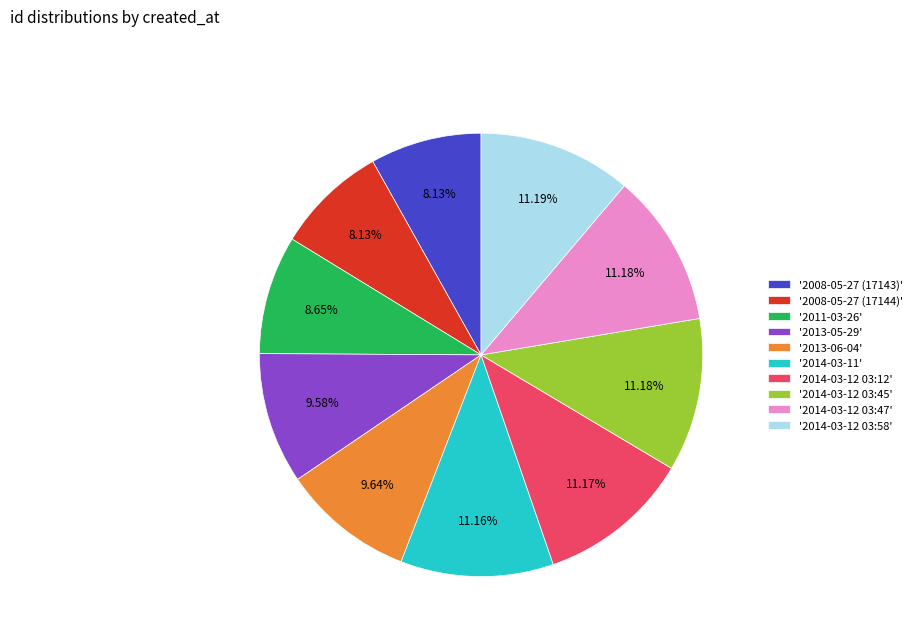

What is the ratio of the value at '2014-03-12 03:45' to the value at '2011-03-26'?

1.3